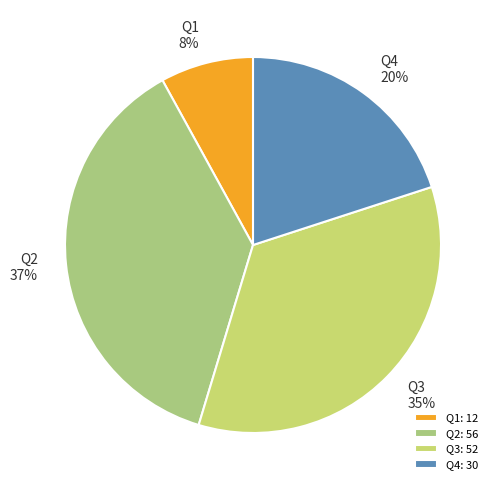

Which category has the smallest portion of the pie?

Q1